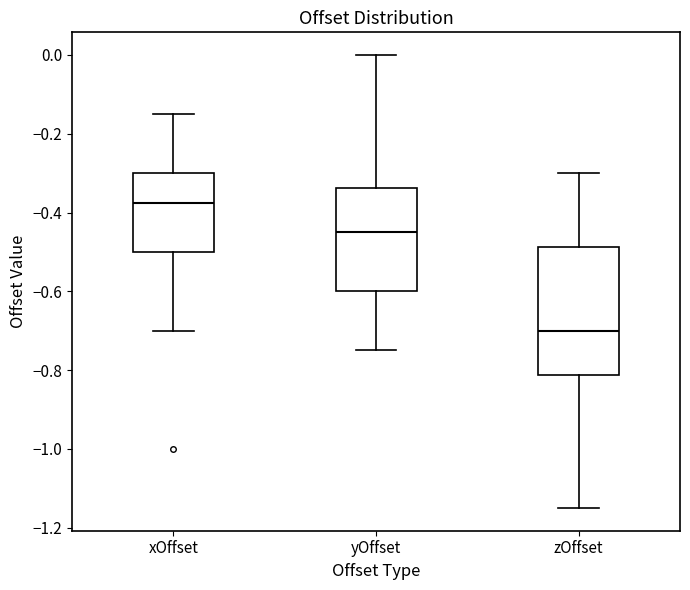

Where does the lower whisker of the box for zOffset end on the y-axis? The values are not printed on the chart, so give them approximately, as read against the axis.

-1.14